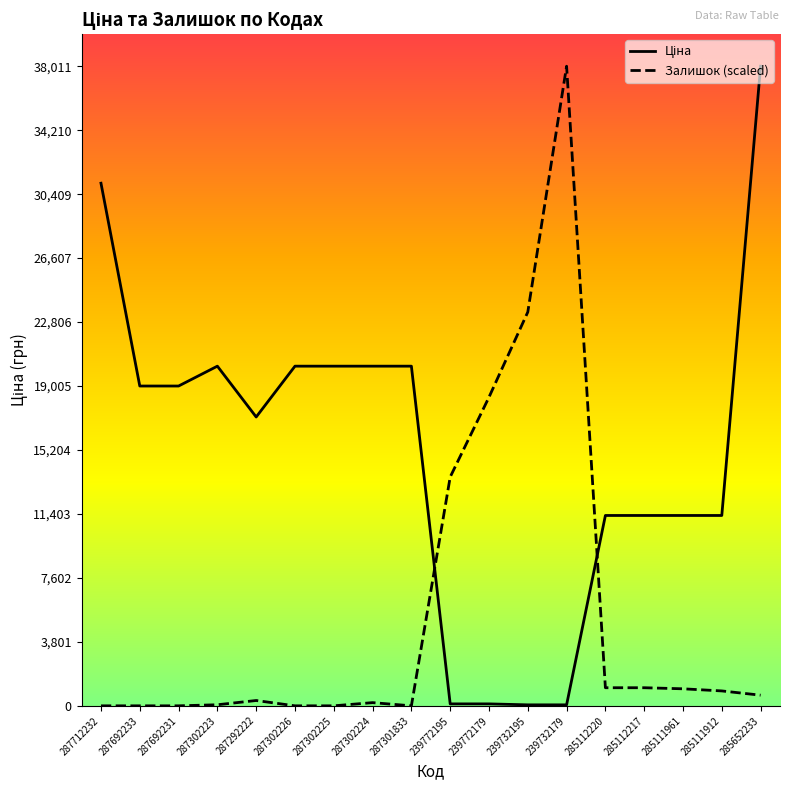

What is the average value of the Залишок (scaled) series?

5477.9